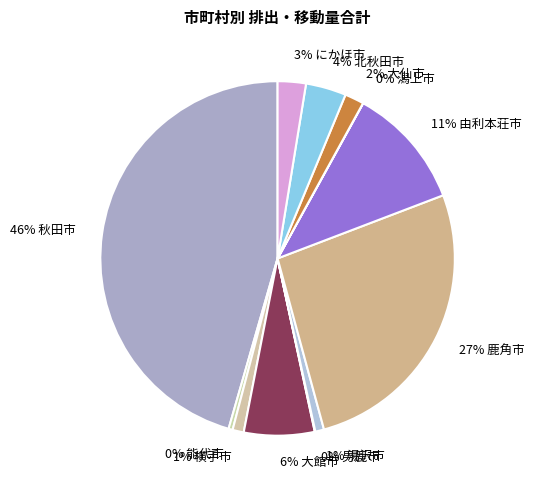

Which slice is the largest?

秋田市